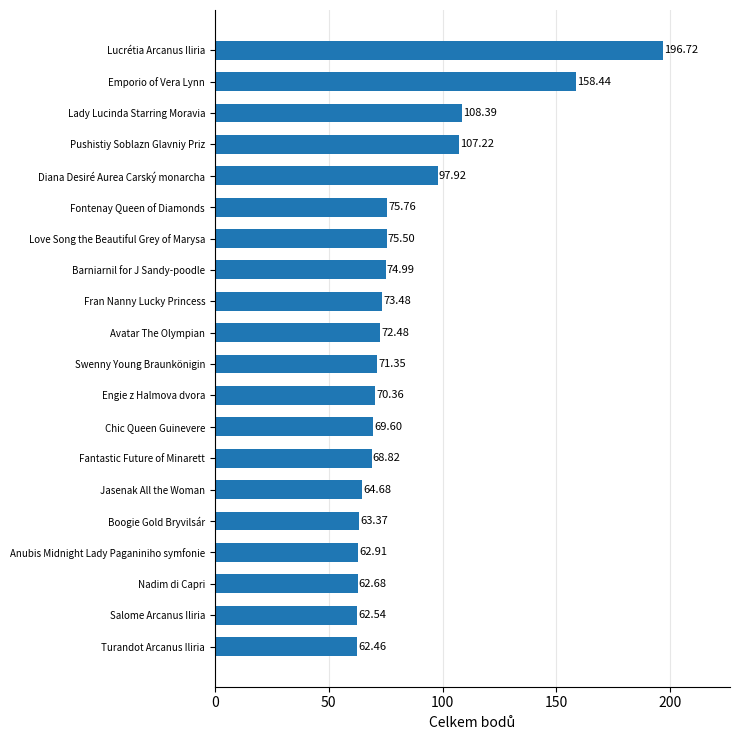

Which label corresponds to the largest value in the chart?

Lucrétia Arcanus Iliria